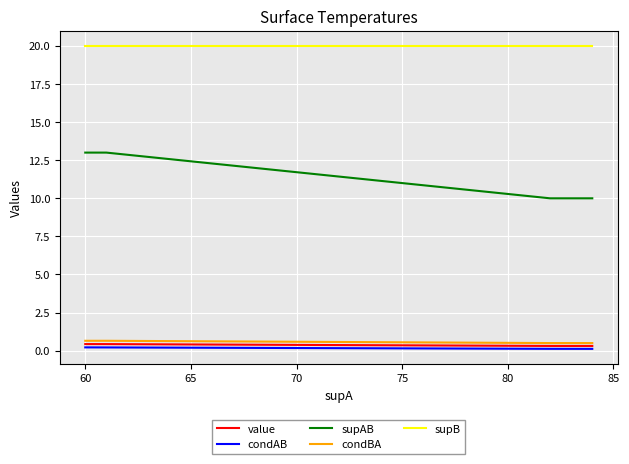

True or false: condAB and supAB cross at least once.

False